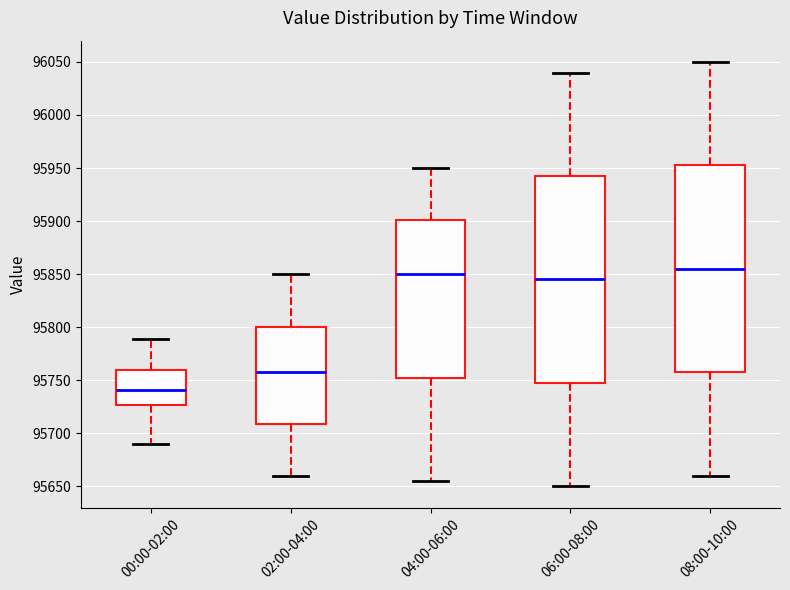

Where is the upper edge of the box for 06:00-08:00 on the y-axis? The values are not printed on the chart, so give them approximately, as read against the axis.

95945